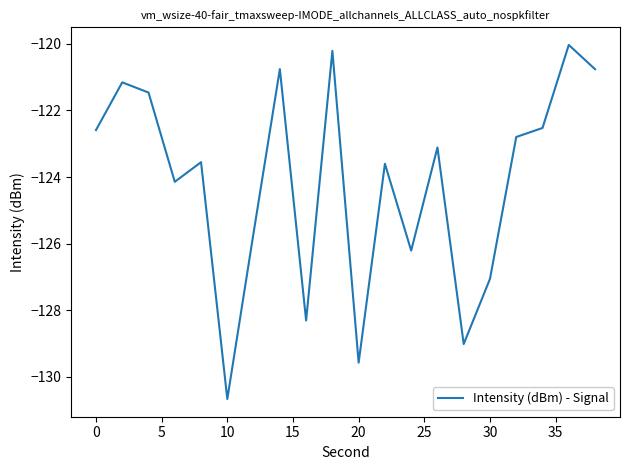

What is the difference between the maximum and minimum values?

10.6